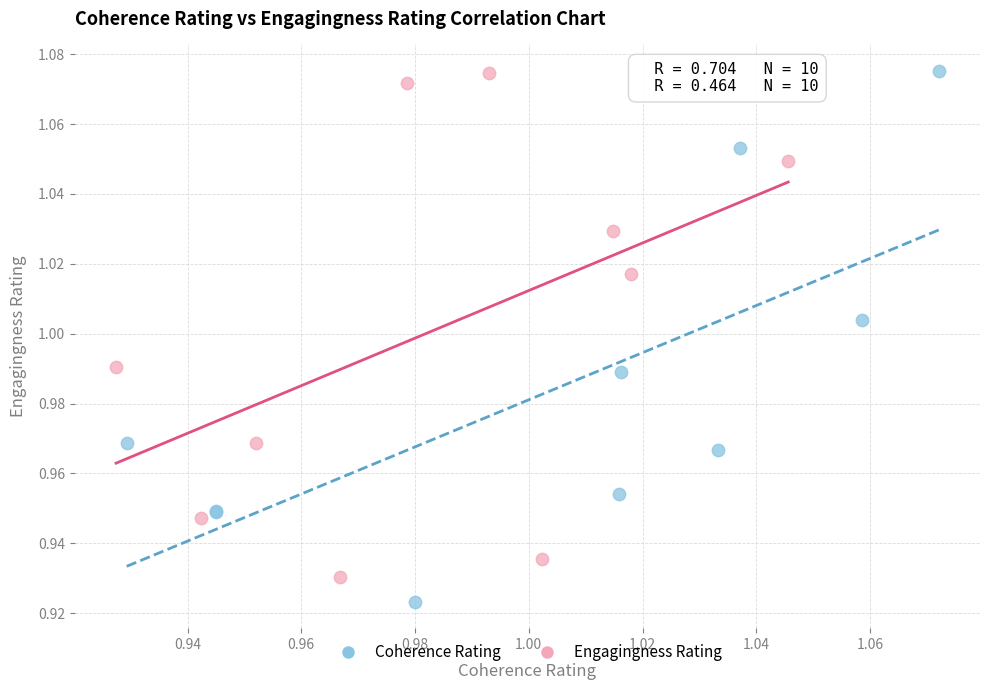

Which series contains the lowest Y value?

Coherence Rating